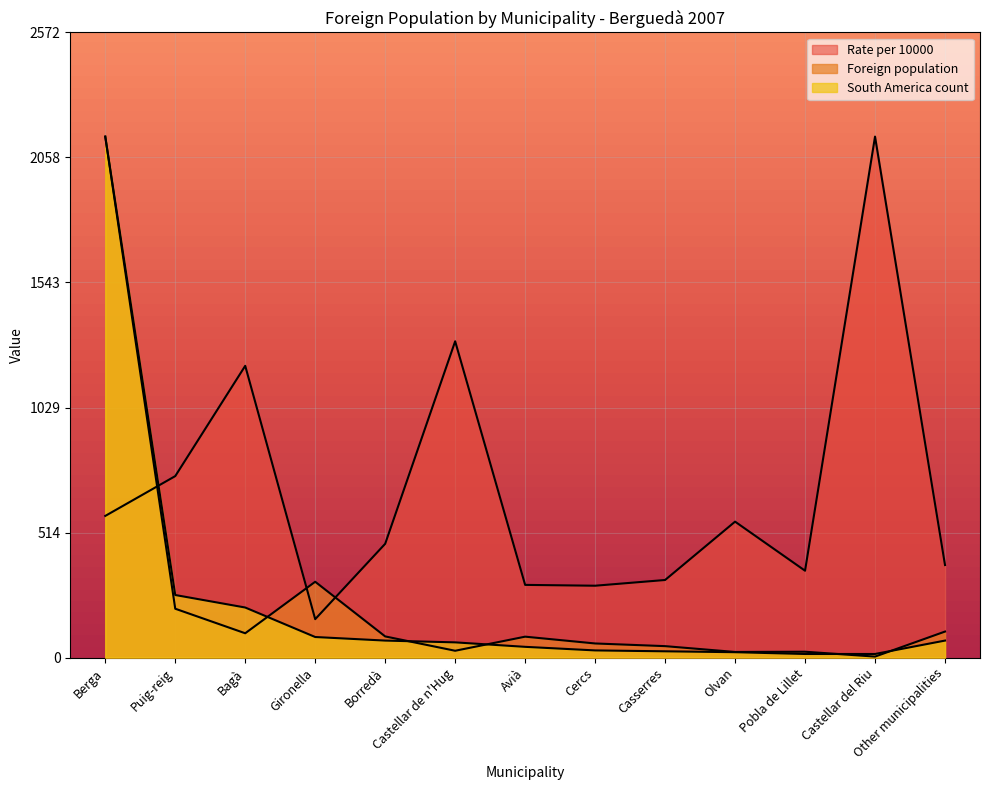

Which has a higher value, Other municipalities or Casserres?

Other municipalities